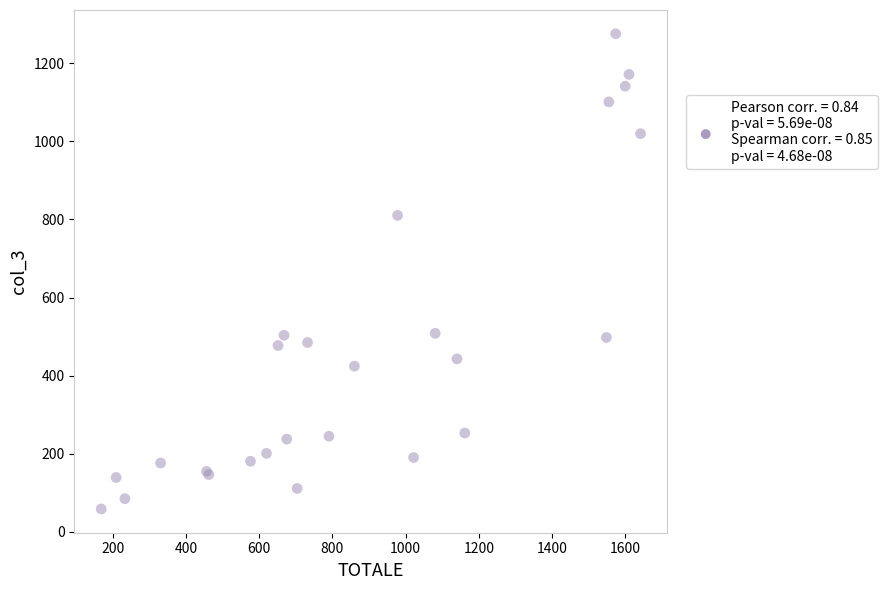

What Y value in the scatter plot is closest to 667?

810.4